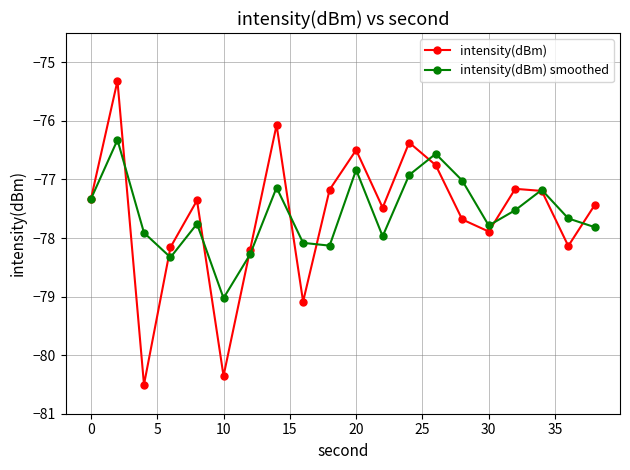

Which series has the widest spread of values?

intensity(dBm)